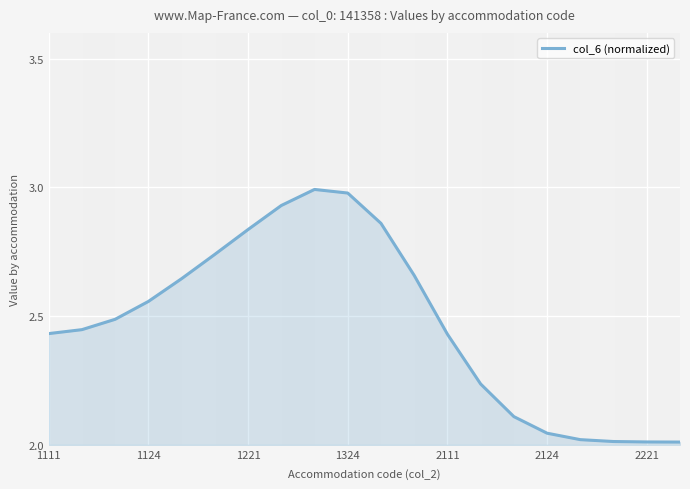

What is the difference between the maximum and minimum values?

1.0